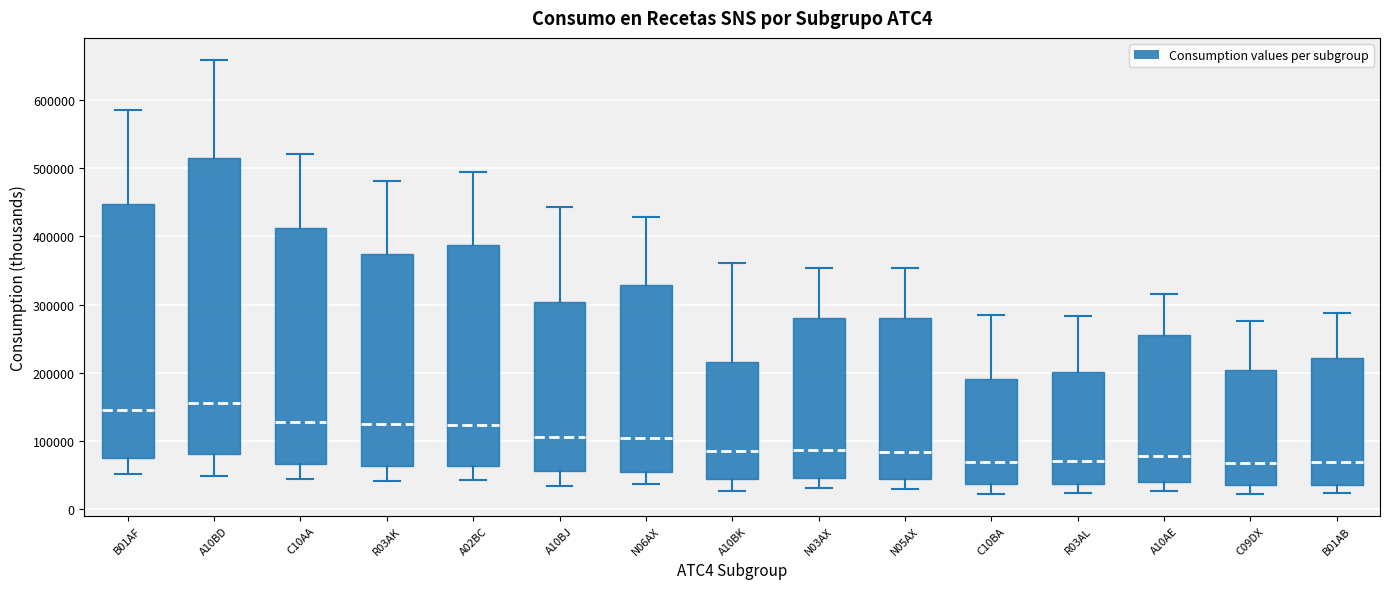

Where does the upper whisker of the box for C10AA end on the y-axis? The values are not printed on the chart, so give them approximately, as read against the axis.

520000